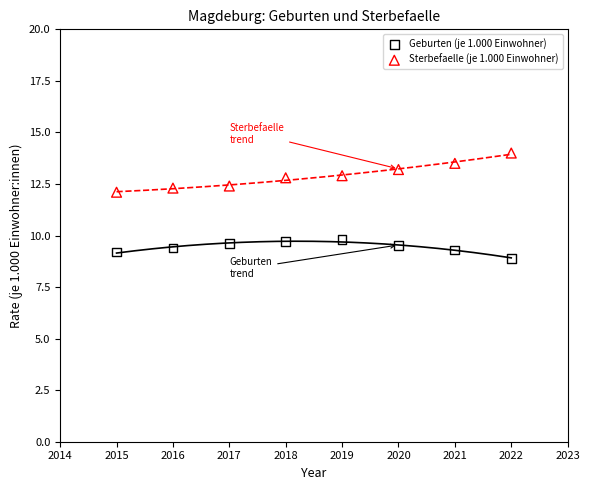

Which series contains the lowest Y value?

Geburten (je 1.000 Einwohner)